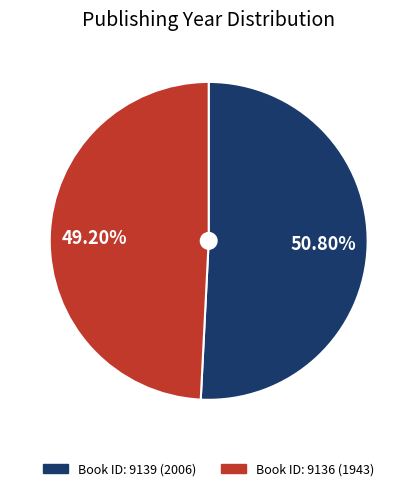

How many slices are in this pie chart?

2